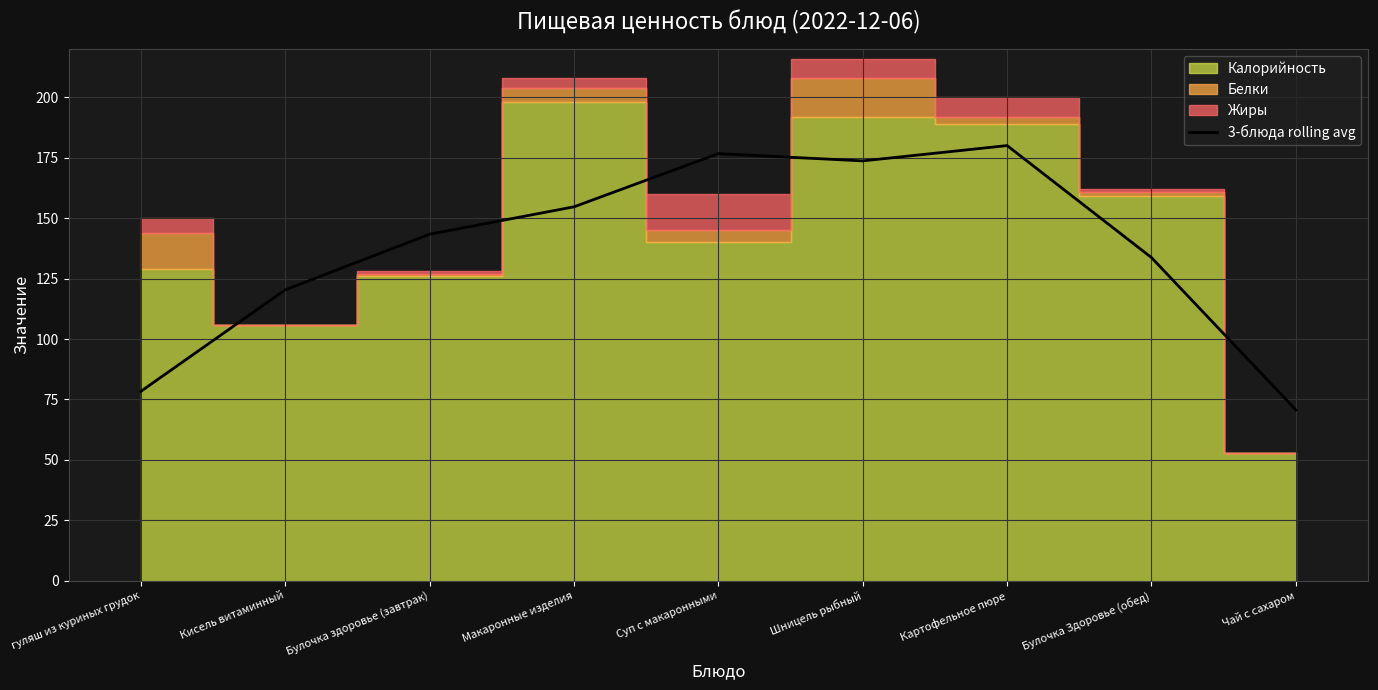

Reading left to right, list all the values displayed in this chart.

гуляш из куриных грудок=78.3	Кисель витаминный=120.3	Булочка здоровье (завтрак)=143.3	Макаронные изделия=154.7	Суп с макаронными=176.7	Шницель рыбный=173.7	Картофельное пюре=180.0	Булочка Здоровье (обед)=133.7	Чай с сахаром=70.7